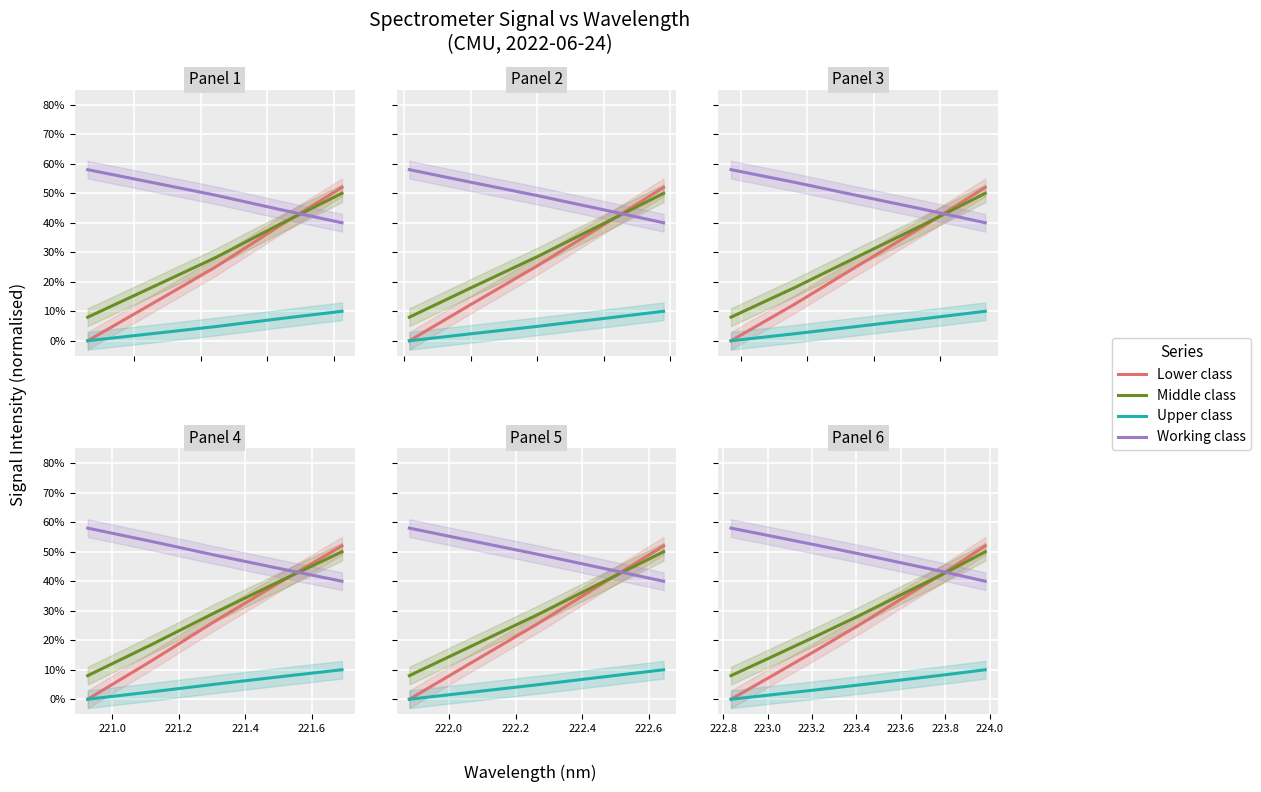

What is the highest value of the Upper class series?

0.1